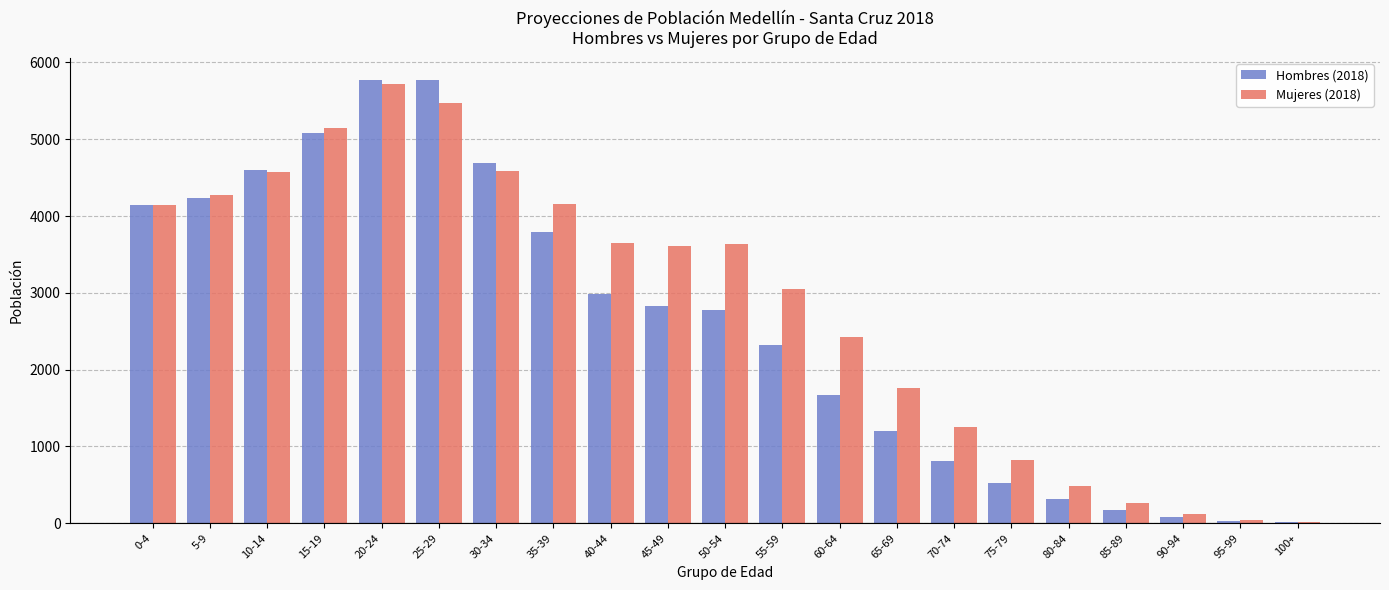

Between 25-29 and 60-64, which series saw the biggest shift?

Hombres (2018)